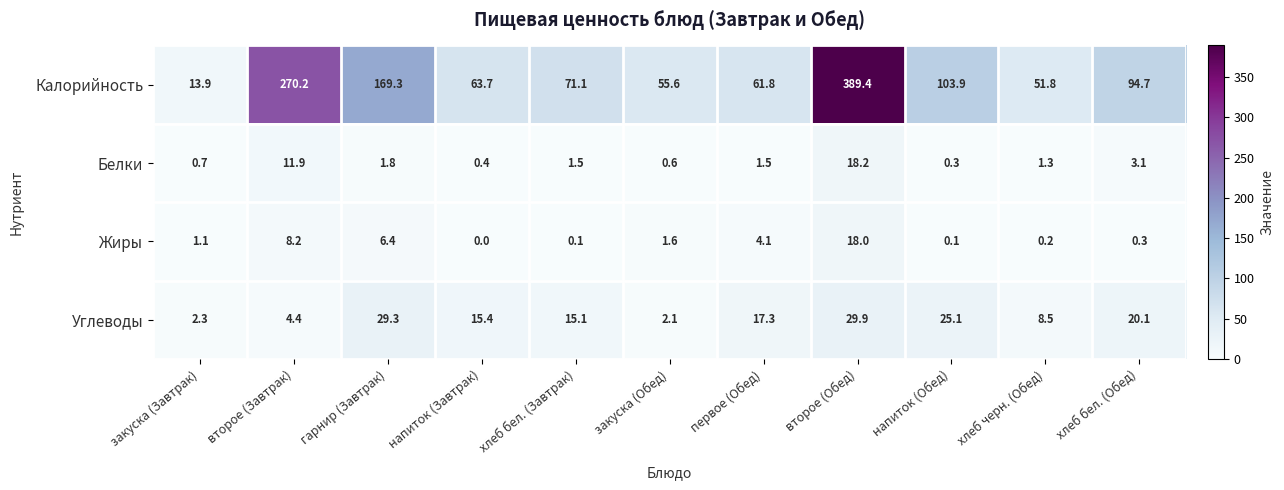

At which category is the sum across all series the highest?

второе (Обед)